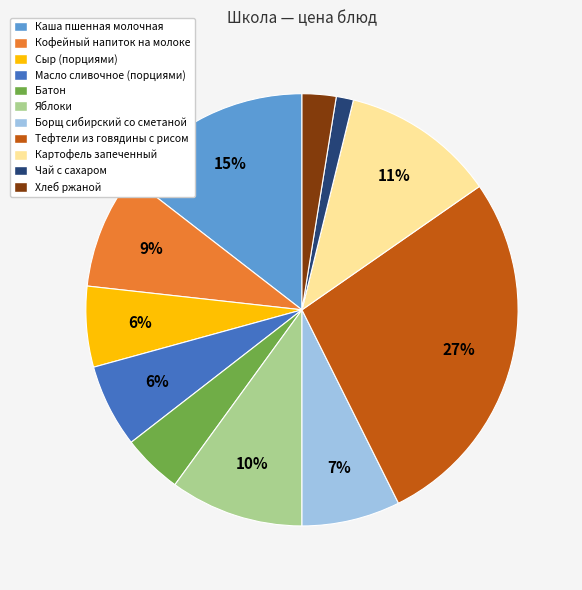

To the nearest percent, what portion does Тефтели из говядины с рисом represent?

27%